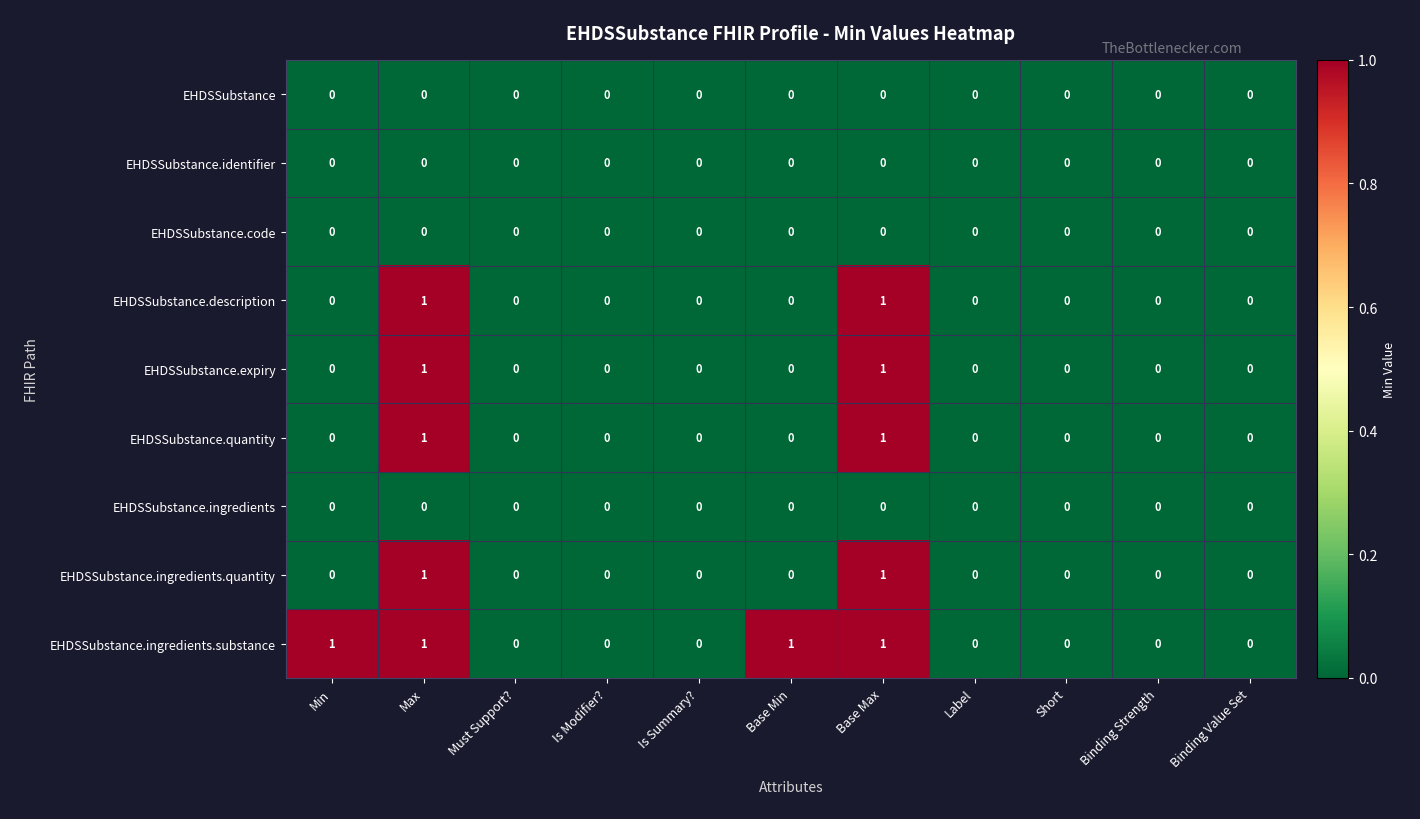

Which series changed the most between Min and Binding Strength?

EHDSSubstance.ingredients.substance